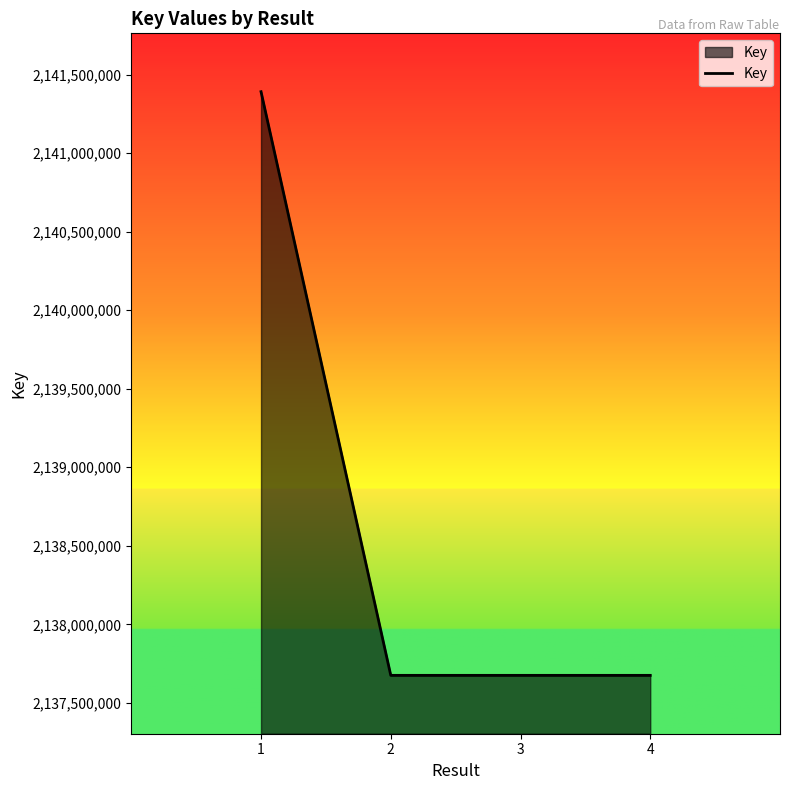

At which label does the data first exceed 2137675178?

1